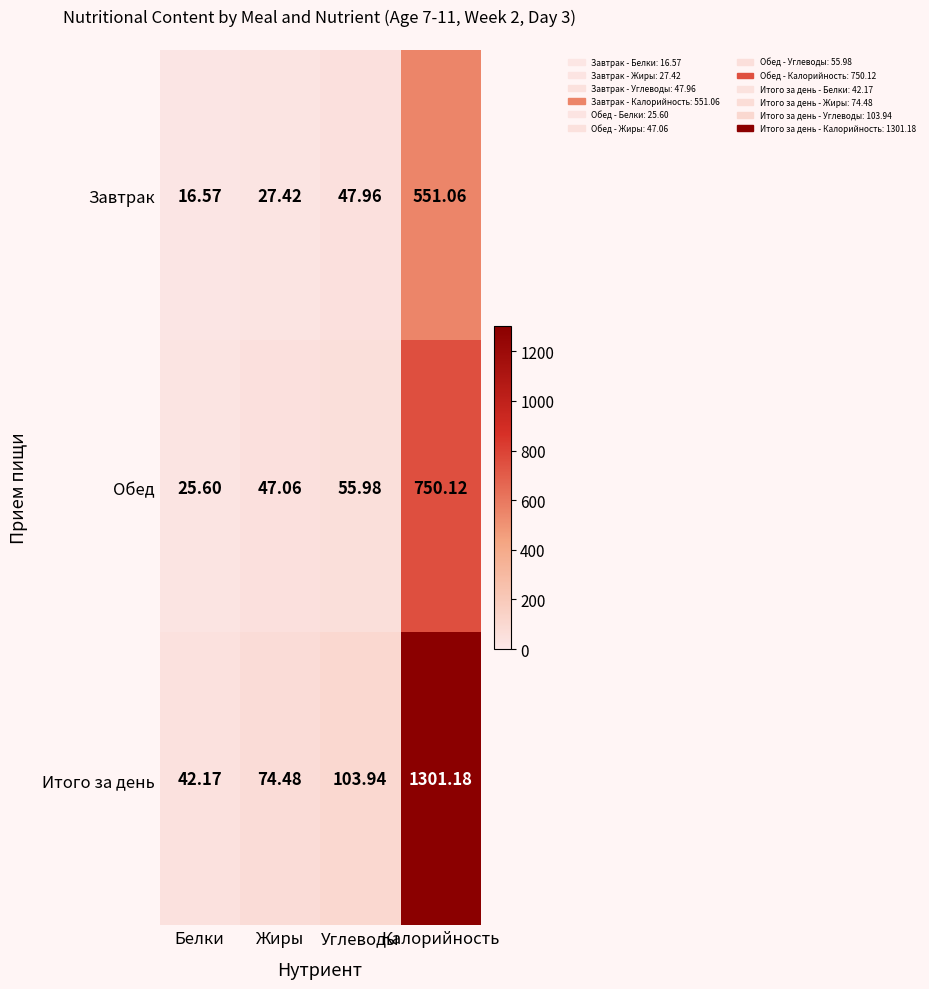

At which category is the sum across all series the highest?

Калорийность